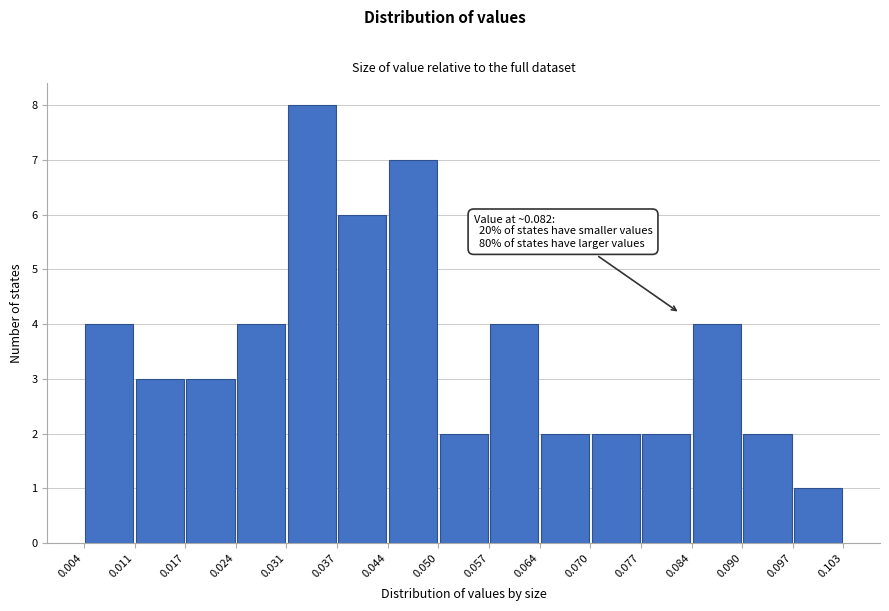

Over which range of the x-axis is the bar tallest?

0.031 to 0.037